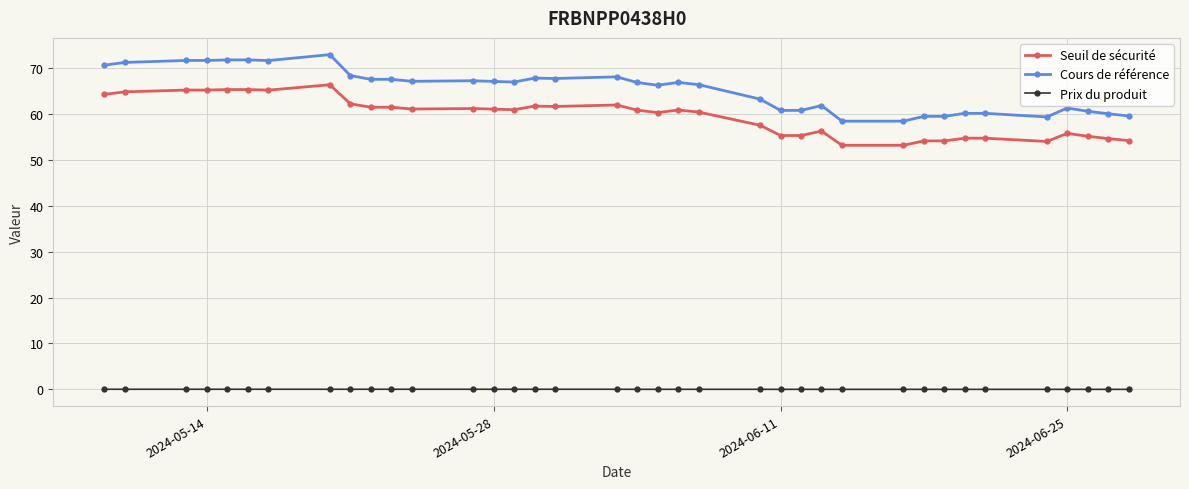

What is the highest value of the Seuil de sécurité series?

66.3